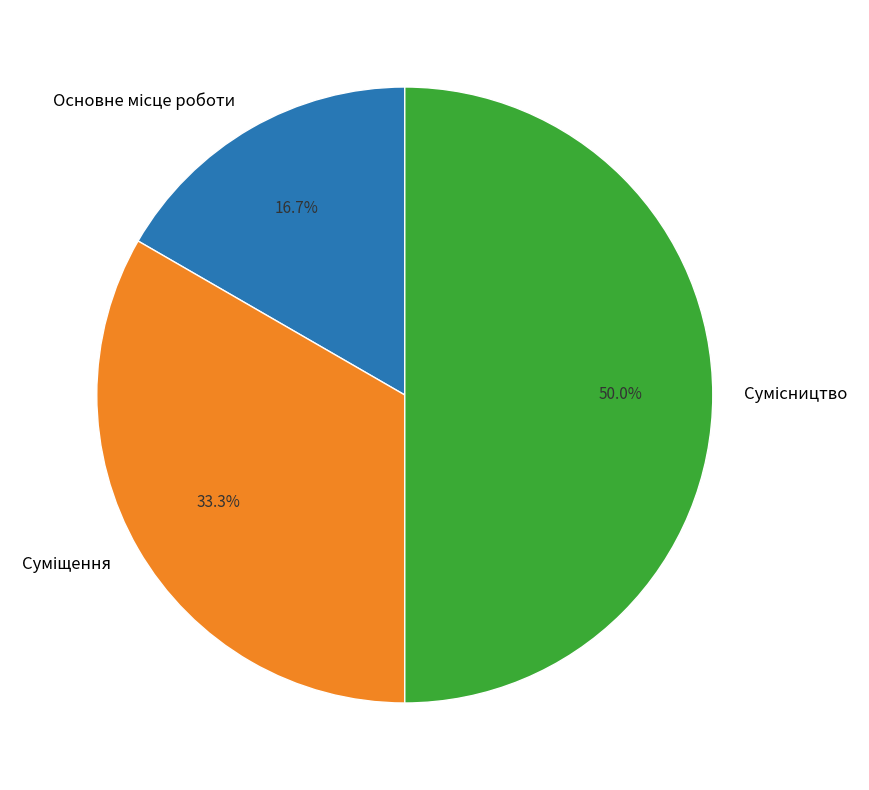

Count the number of slices in the pie.

3